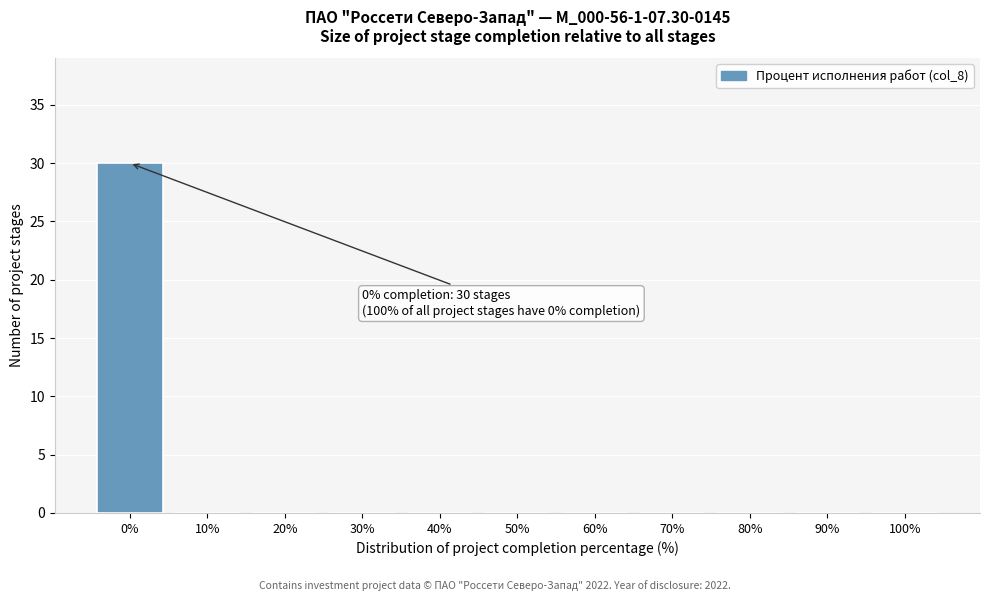

Reading left to right, list all the values displayed in this chart.

0%=30	10%=0	20%=0	30%=0	40%=0	50%=0	60%=0	70%=0	80%=0	90%=0	100%=0